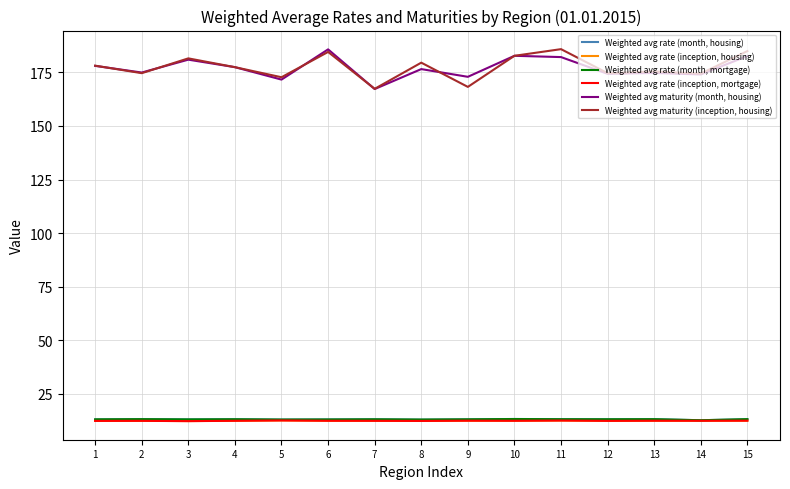

What is the maximum value shown in the chart?

185.8